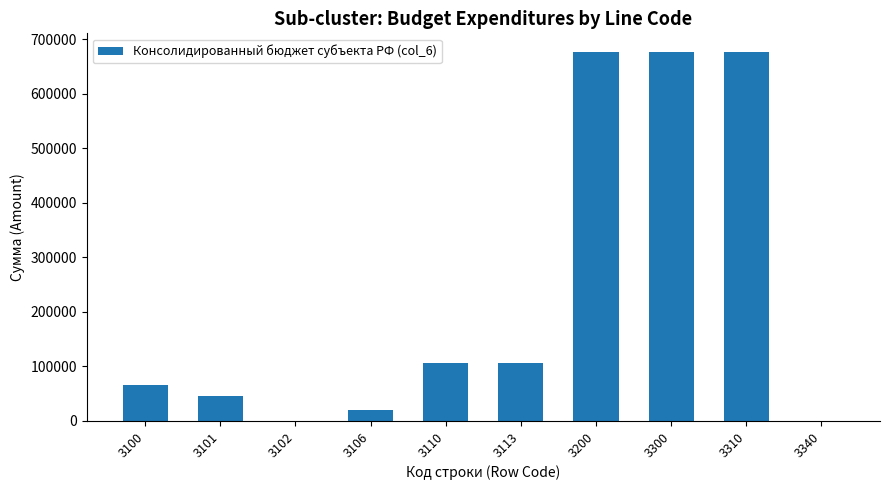

Reading left to right, what are all the values shown in this chart?

65141.5	45253.0	0.0	19888.5	107082.0	107082.0	677250.0	677250.0	677250.0	0.0